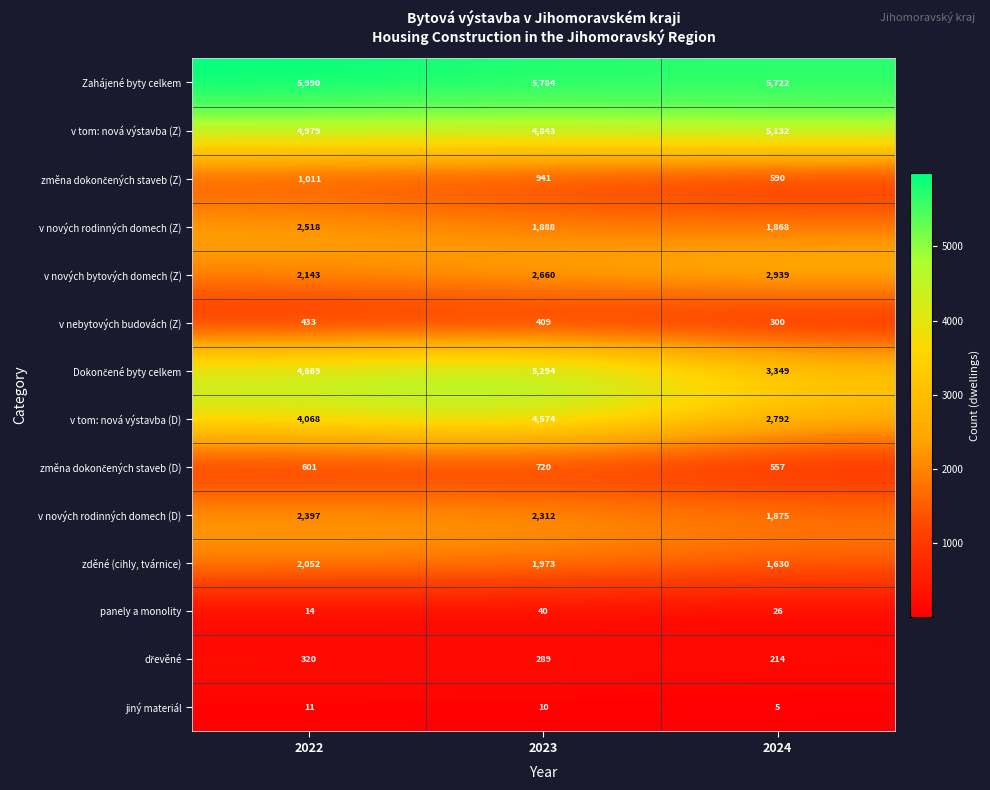

How many panely a monolity values are between 14 and 40?

3